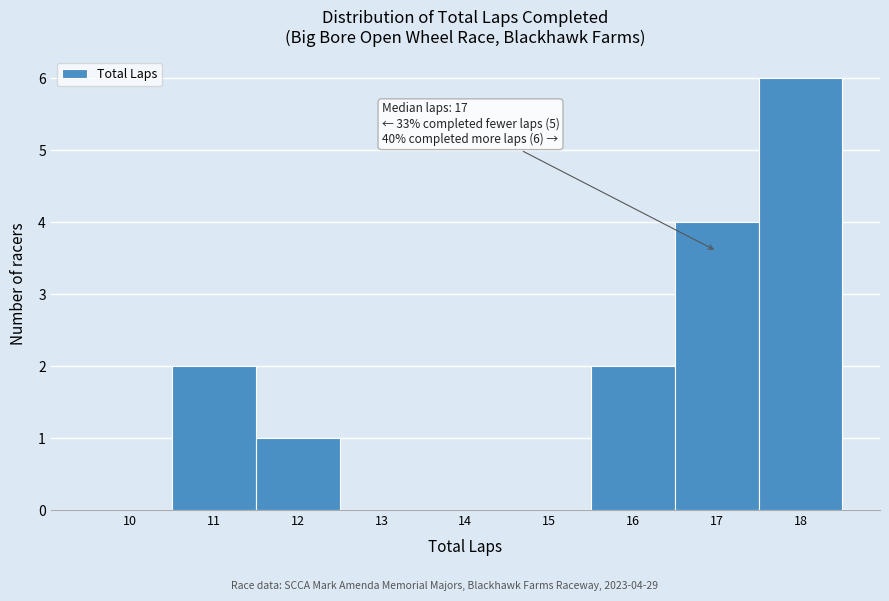

Reading right to left, transcribe all the data shown in this chart.

18=6	17=4	16=2	15=0	14=0	13=0	12=1	11=2	10=0